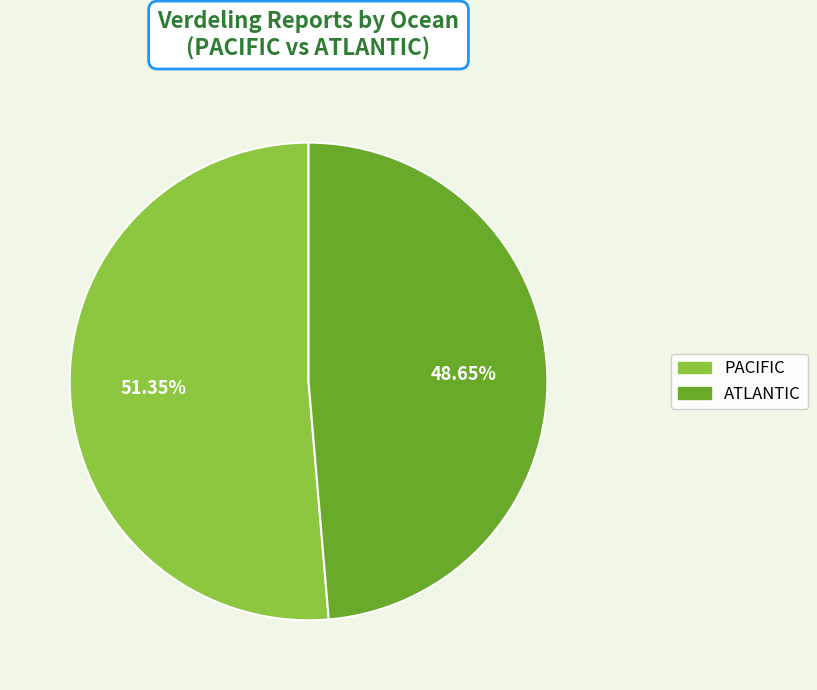

Which slice is the smallest?

ATLANTIC